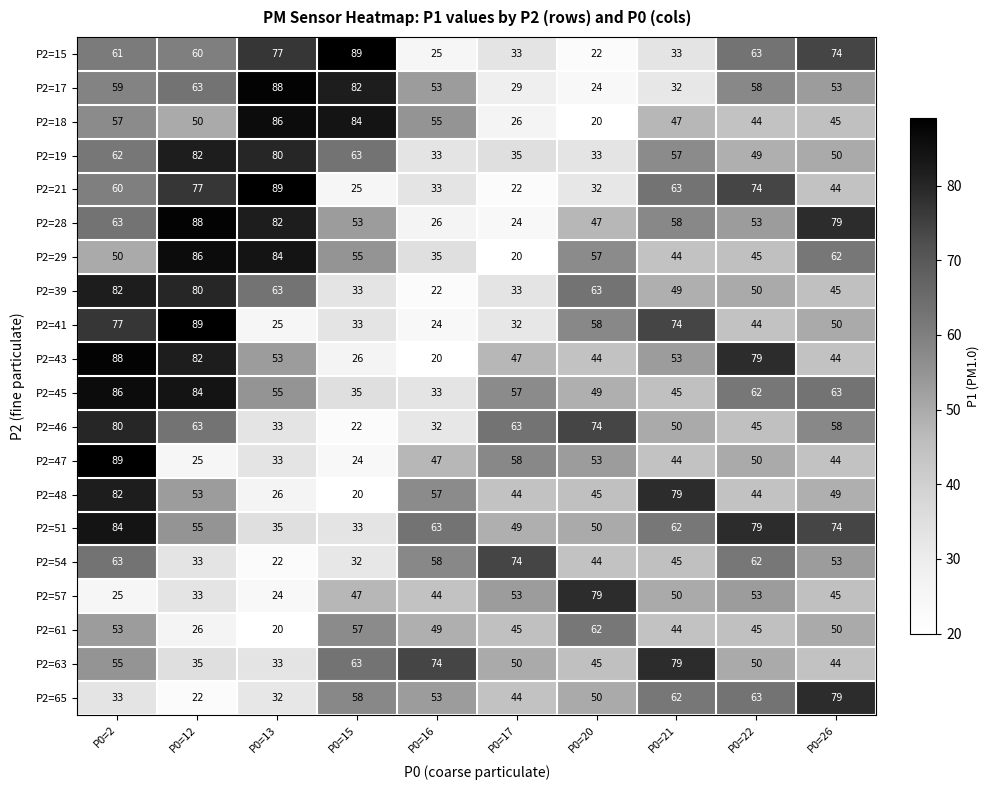

At which category is the sum across all series the highest?

P0=2